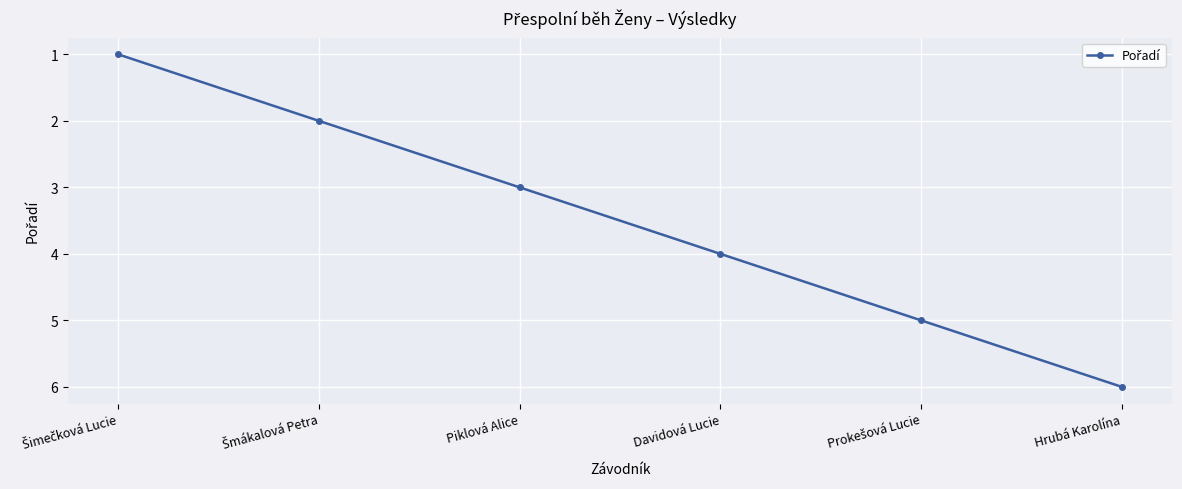

What is the approximate value at Hrubá Karolína?

6